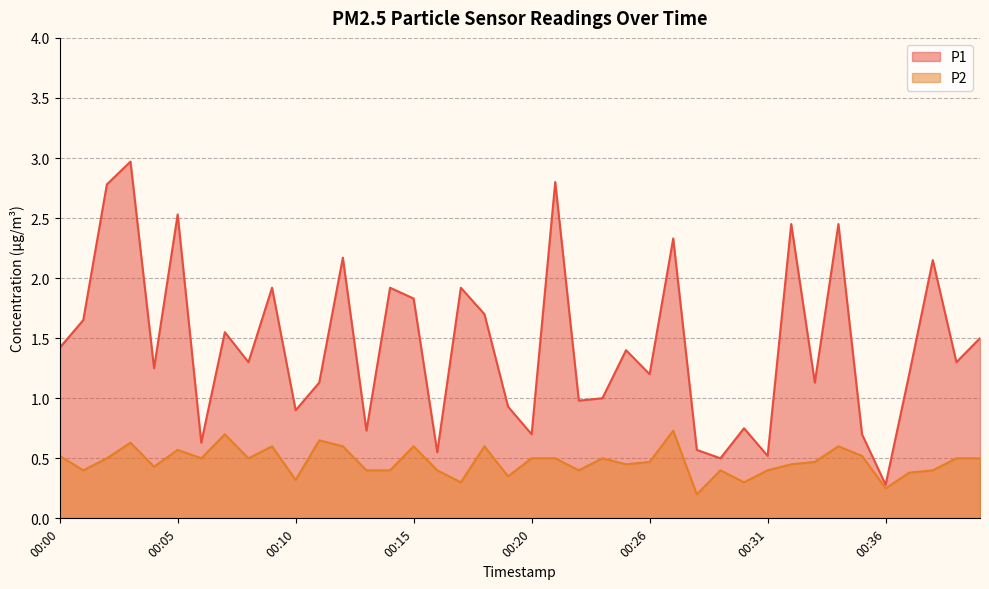

What is the sum of the P1 values at 00:36 and 00:00?

1.7